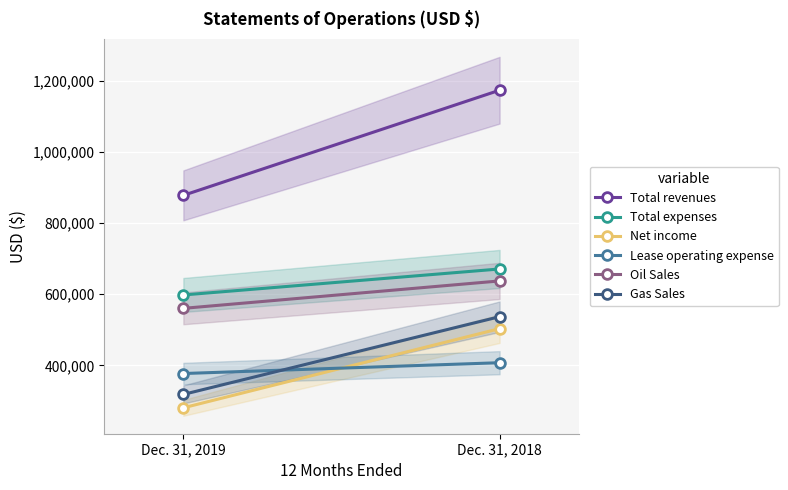

At which category is the sum across all series the highest?

Dec. 31, 2018